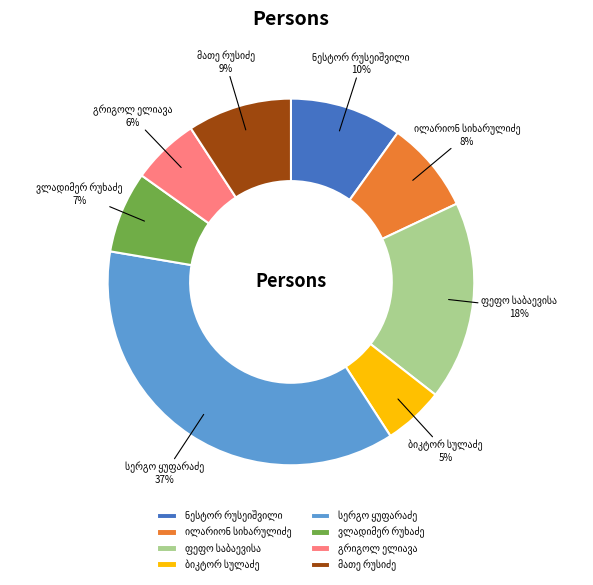

To the nearest percent, what is the average slice percentage?

12%